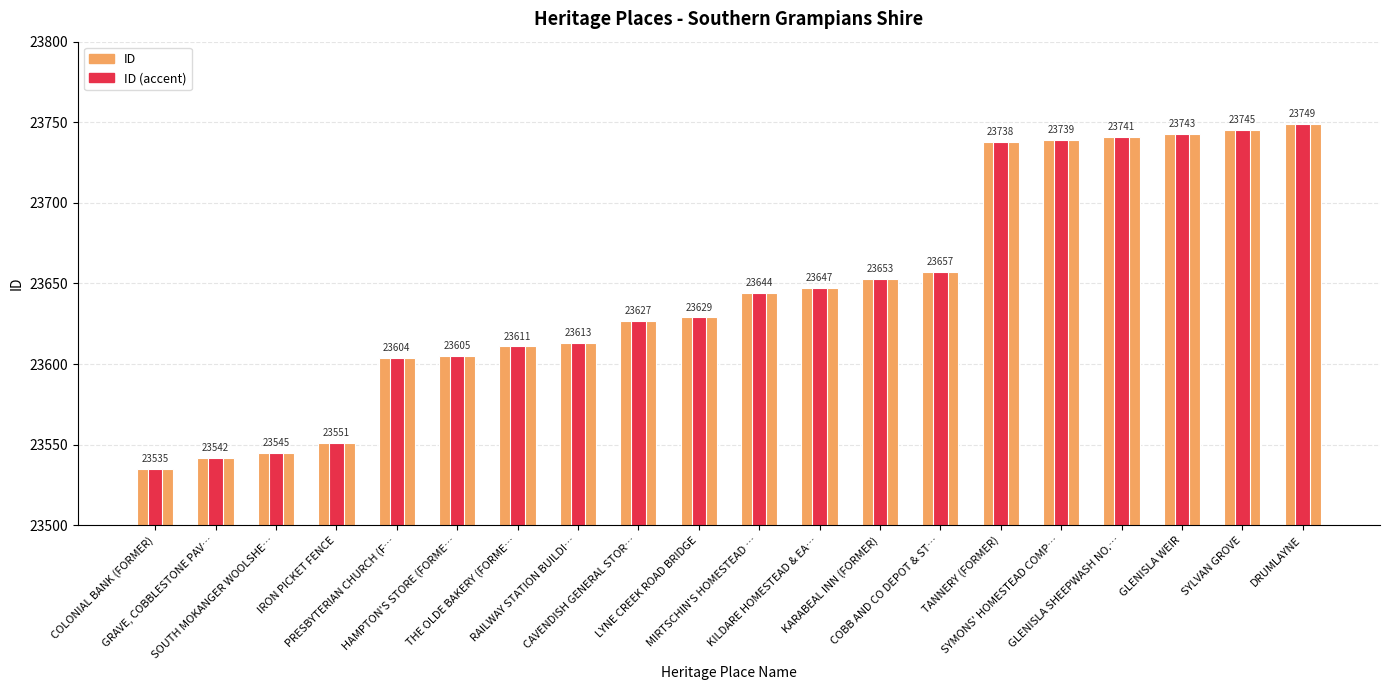

Is the value of ID at SYLVAN GROVE greater than the value of ID (accent) at THE OLDE BAKERY (FORME…?

Yes